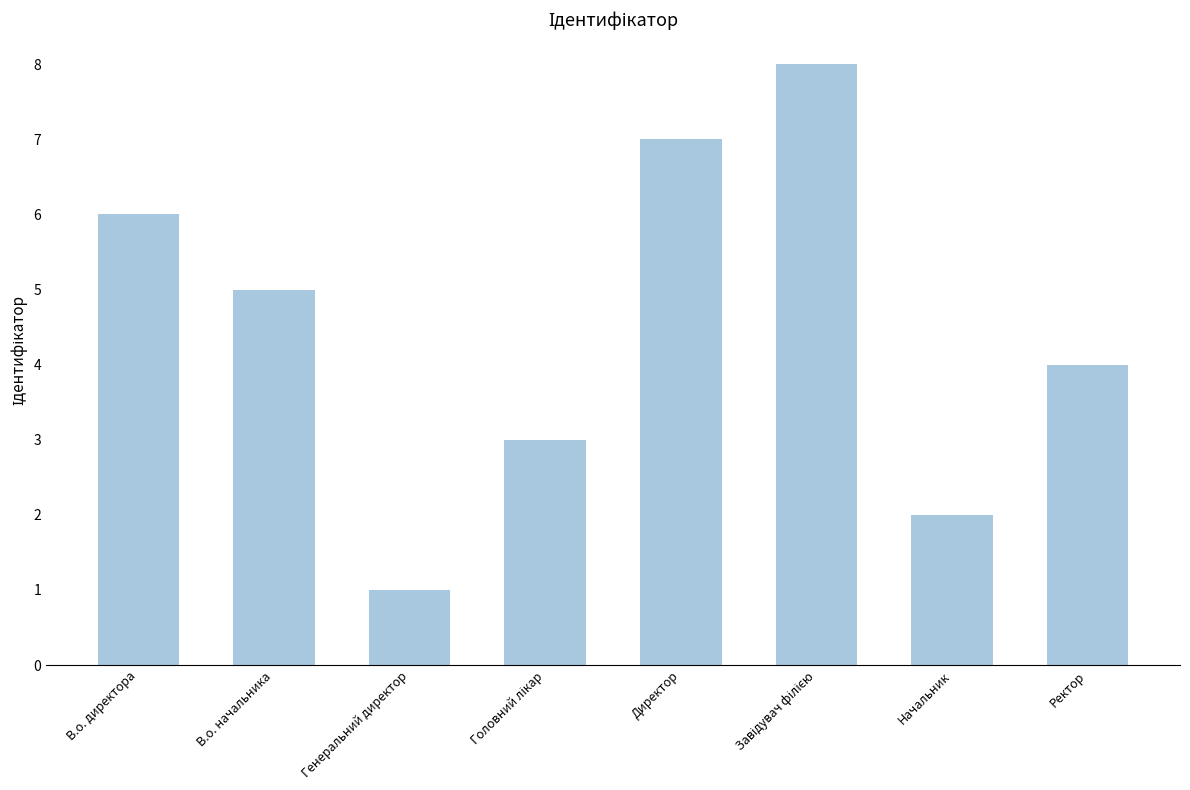

Which has a higher value, Ректор or Генеральний директор?

Ректор